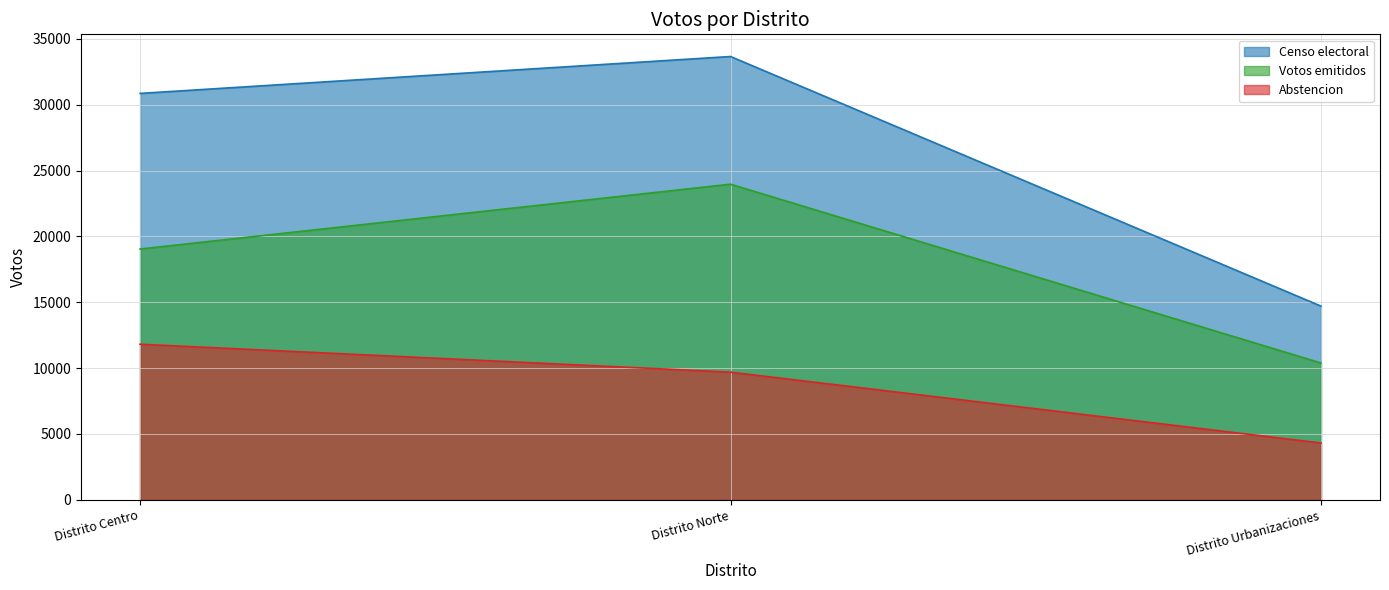

Rank the series by their average value, from highest to lowest.

Censo electoral, Votos emitidos, Abstencion